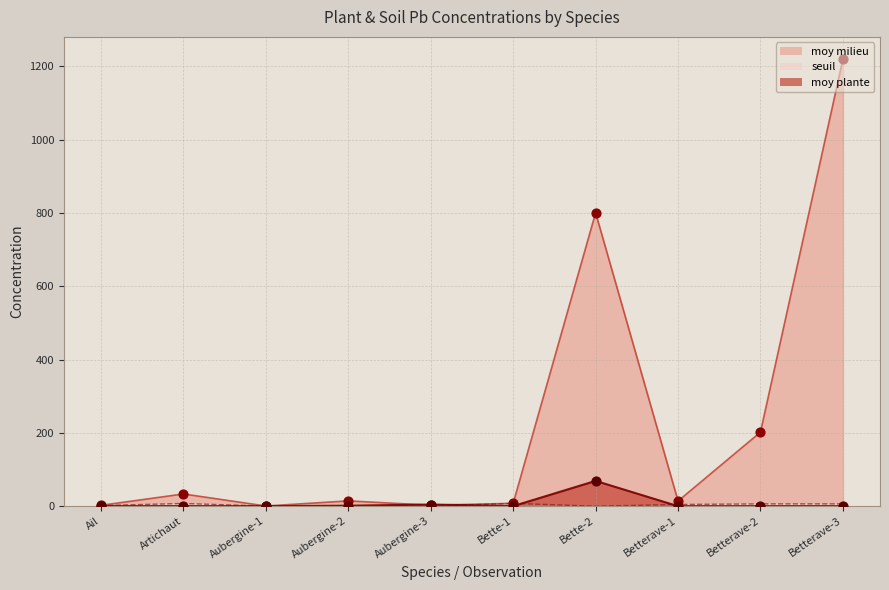

Which series reaches the maximum Y coordinate?

moy milieu